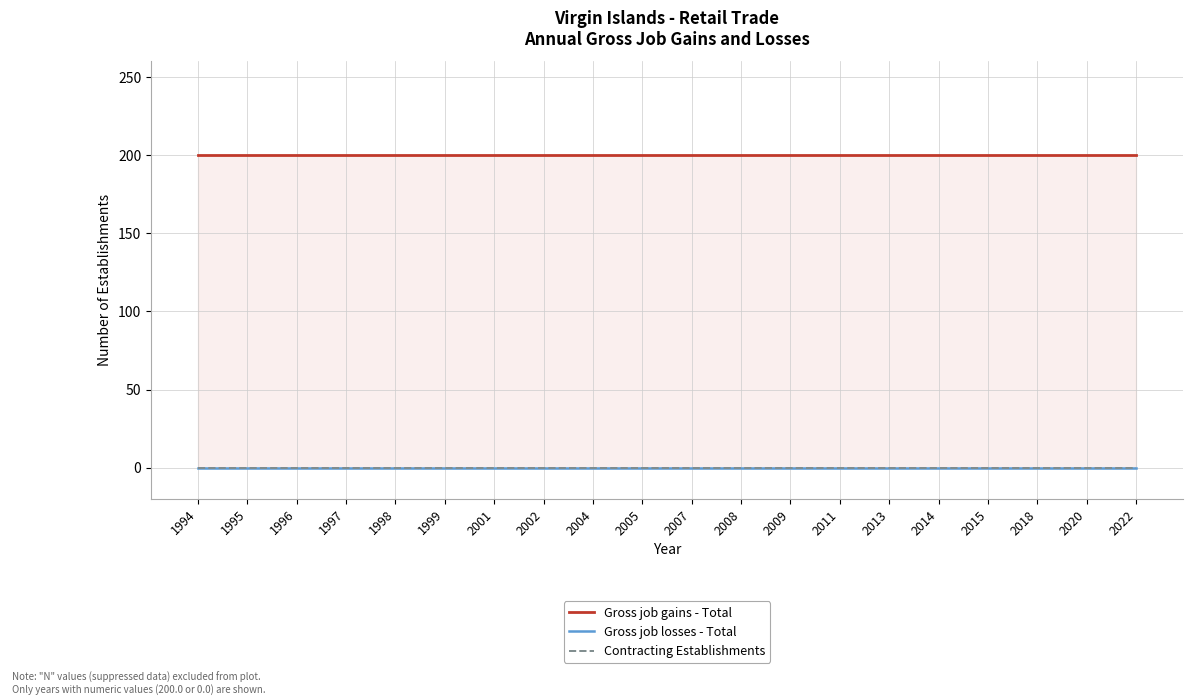

Does the chart display data point markers on the line(s)?

No